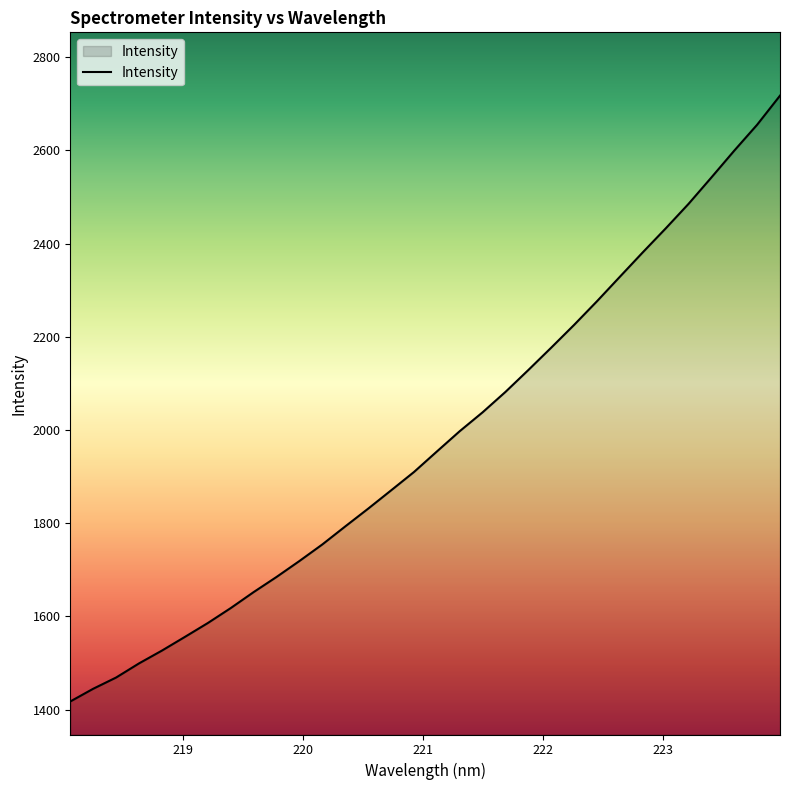

What is the smallest value displayed?

1417.2